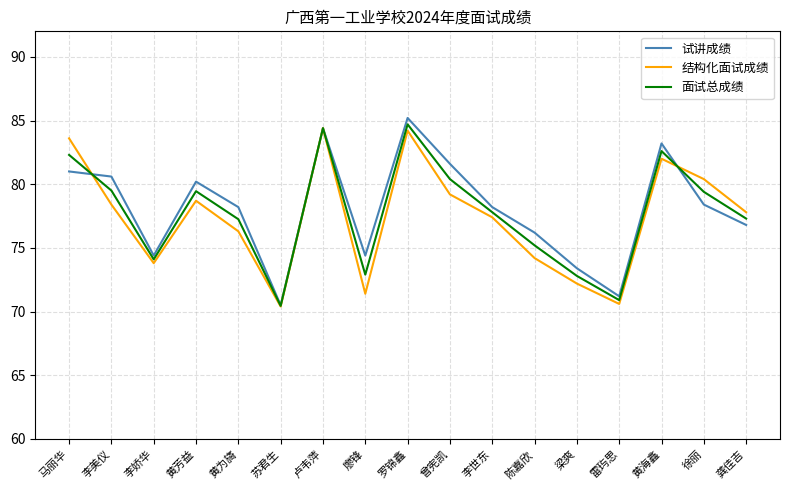

Is the value of 面试总成绩 at 马丽华 greater than the value of 结构化面试成绩 at 罗锦鑫?

No